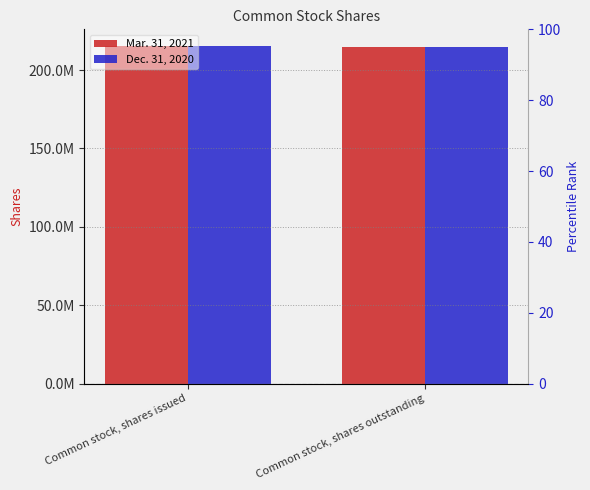

What is the total value across all series at Common stock, shares outstanding?

429183812